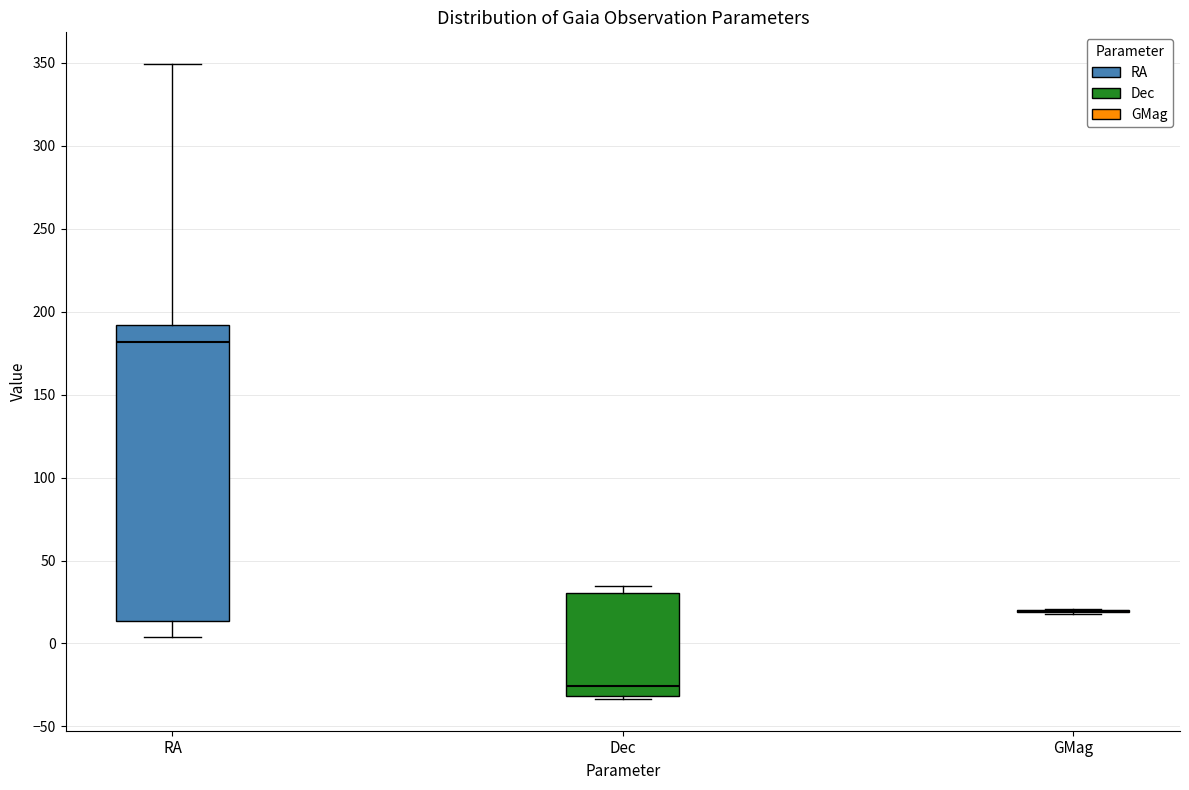

Reading left to right, read every box against the y-axis: the position of its median line, the range the box covers, and the ends of its whiskers. The values are not printed on the chart, so give them approximately, as read against the axis.

RA: median 180, box 15 to 190, whiskers 5 to 350
Dec: median -25, box -30 to 30, whiskers -35 to 35
GMag: box collapsed to a line at 20, whiskers 20 to 20